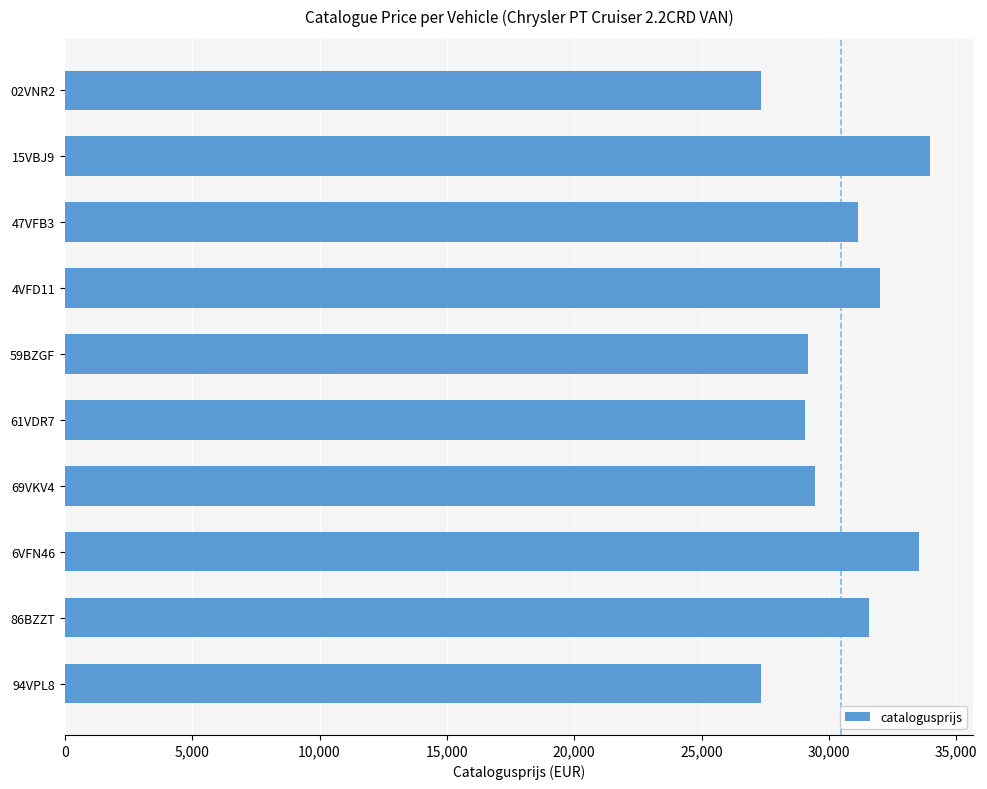

How many values are below 31154?

5